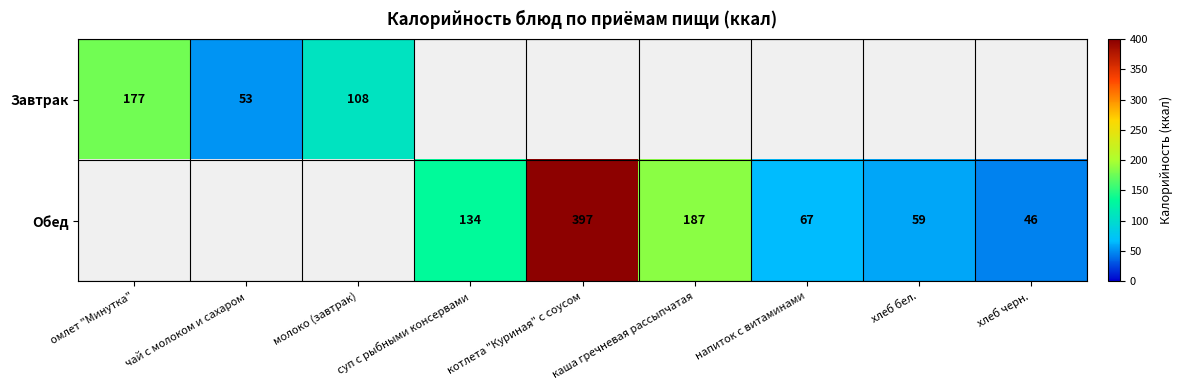

Between молоко (завтрак) and суп с рыбными консервами, which is larger?

суп с рыбными консервами